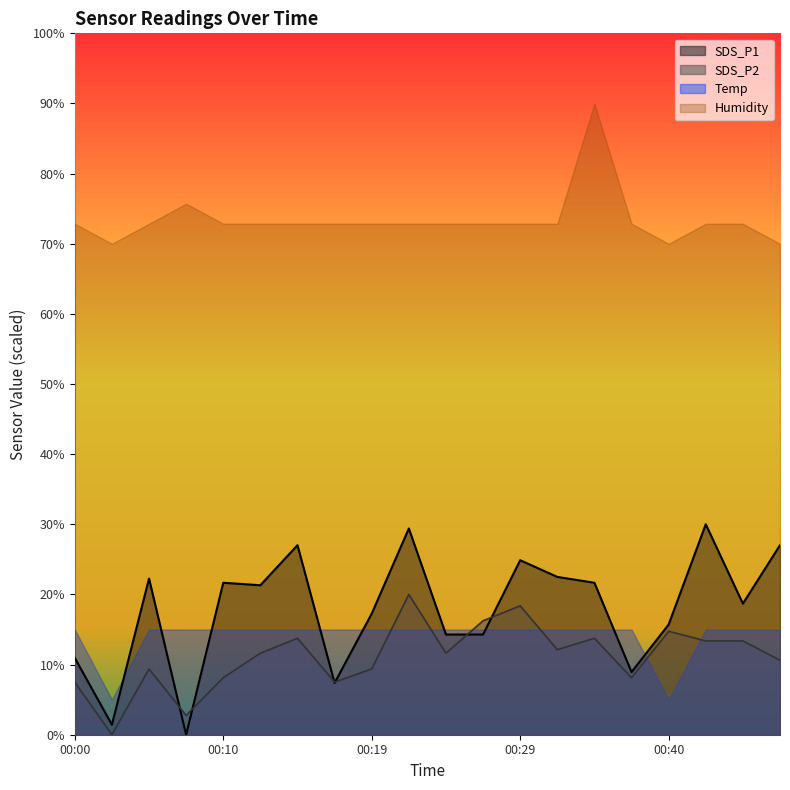

Is the value of SDS_P1 at 00:35 greater than the value of SDS_P2 at 00:40?

Yes